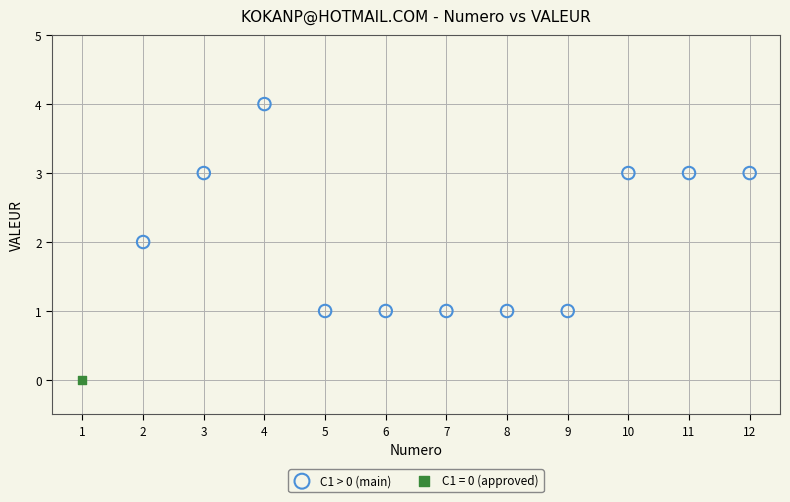

What are all the series names shown in the legend?

C1 > 0 (main), C1 = 0 (approved)